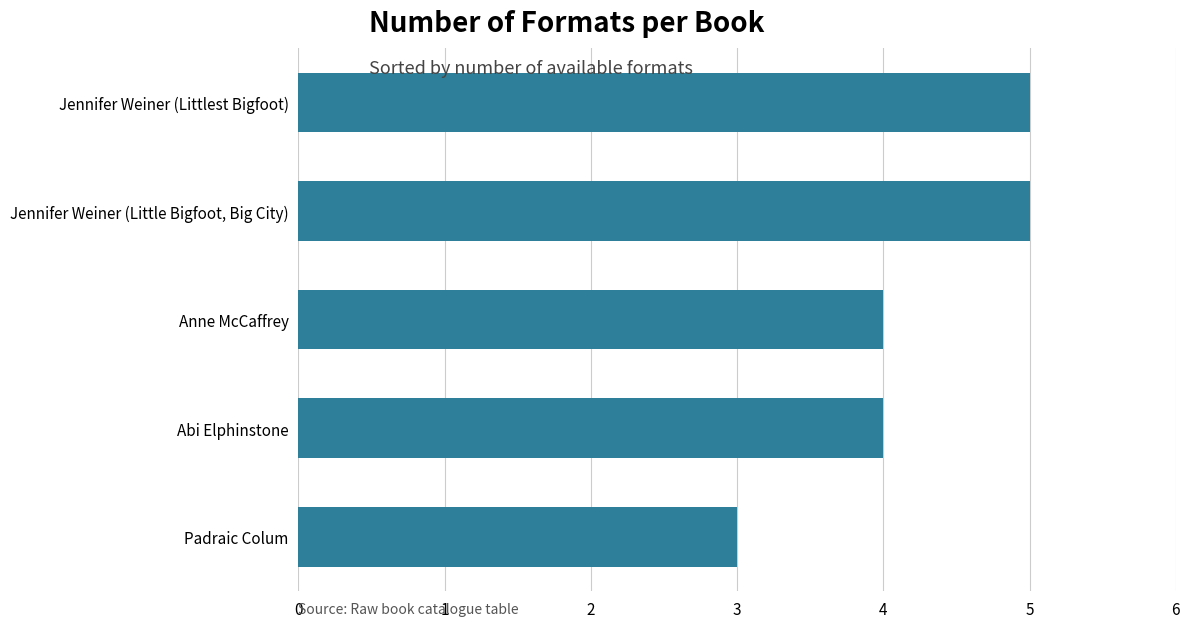

Reading top to bottom, what are all the values shown in this chart?

Jennifer Weiner (Littlest Bigfoot)=5	Jennifer Weiner (Little Bigfoot, Big City)=5	Anne McCaffrey=4	Abi Elphinstone=4	Padraic Colum=3